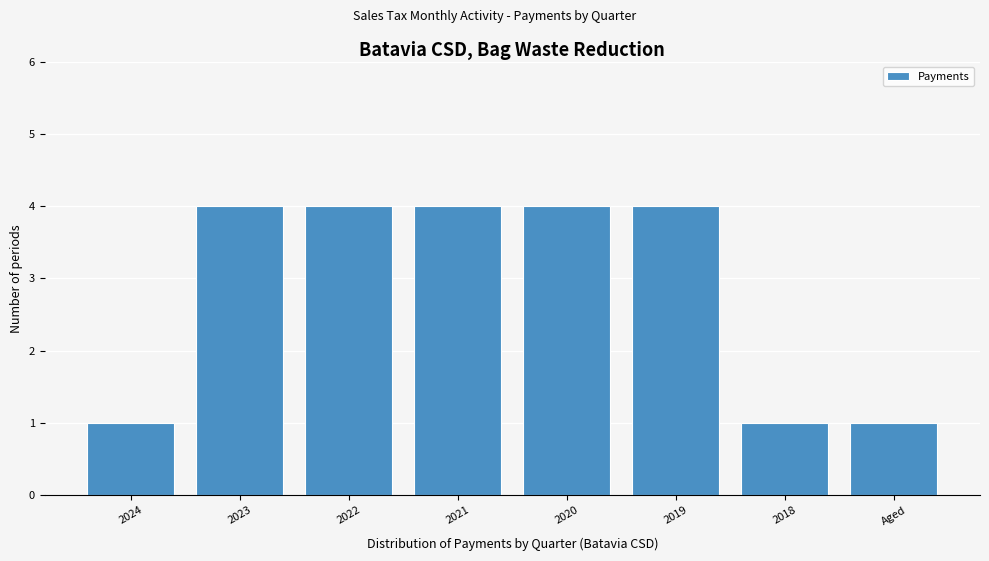

Reading left to right, extract all data points from this chart.

1	4	4	4	4	4	1	1